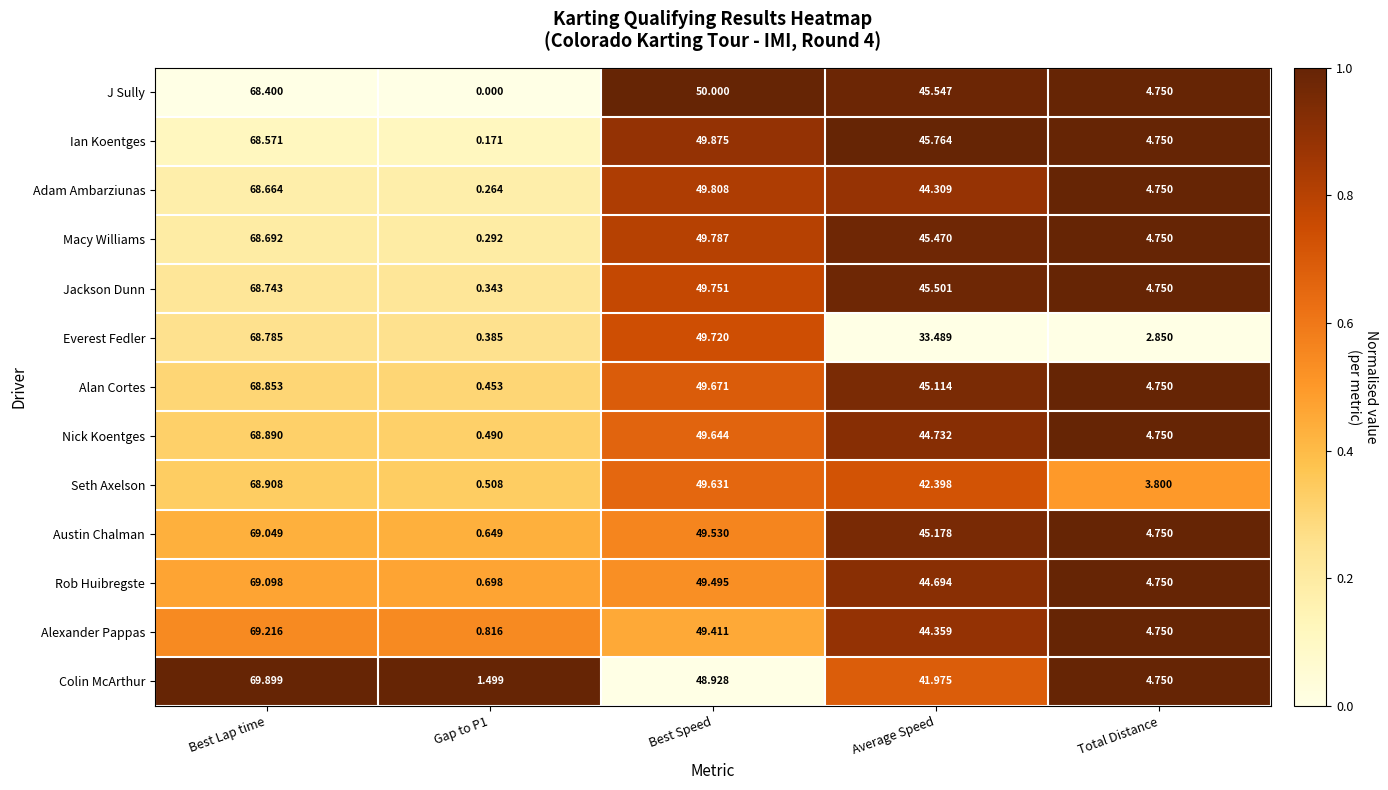

Between Gap to P1 and Average Speed, which series saw the biggest shift?

Ian Koentges